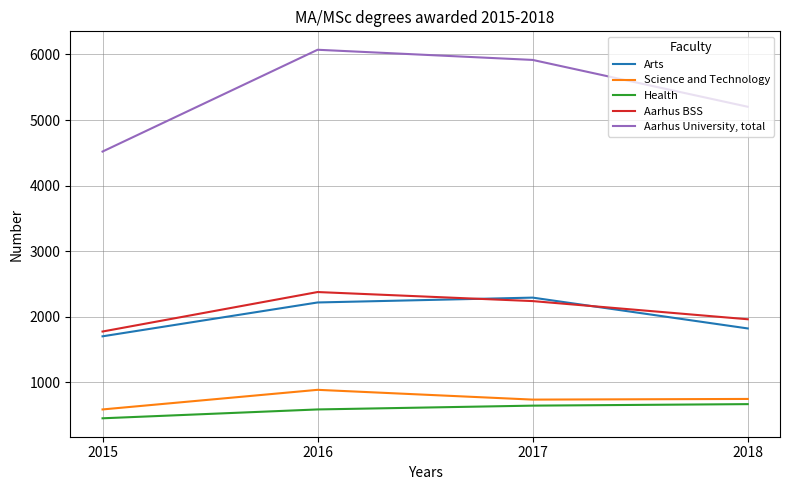

Does the chart display data point markers on the line(s)?

No